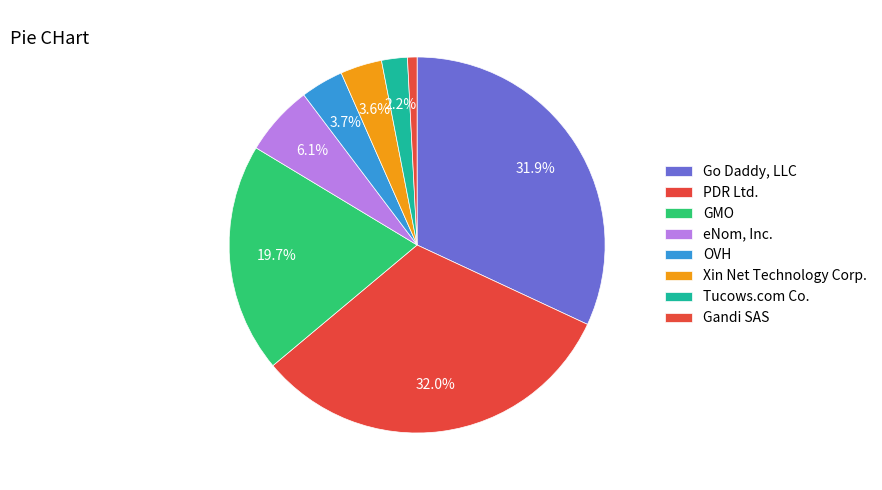

What is the smallest slice in the pie chart?

Gandi SAS